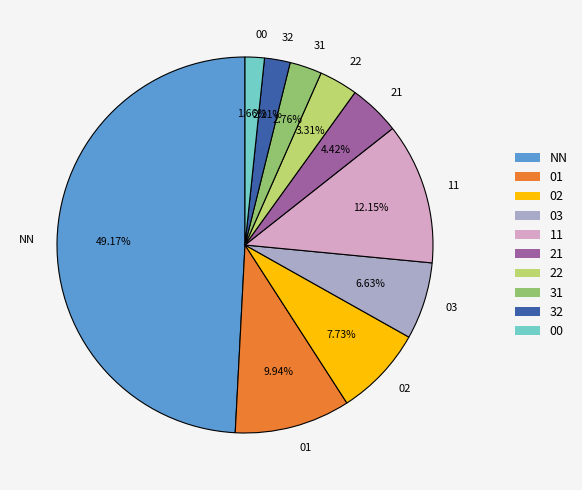

What percentage is the 11 slice, to the nearest percent?

12%